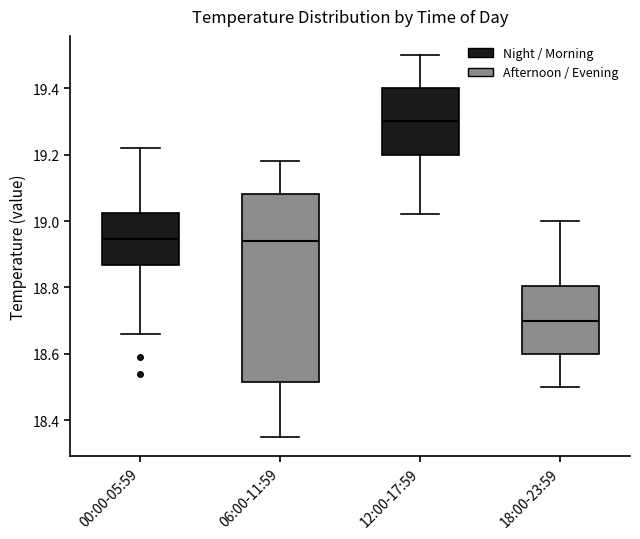

Reading left to right, transcribe this box plot: for each box, give where its median line is, the range the box spans, and where its two whiskers end, as read against the y-axis. The values are not printed on the chart, so give them approximately, as read against the axis.

00:00-05:59: median 18.94, box 18.86 to 19.02, whiskers 18.66 to 19.22
06:00-11:59: median 18.94, box 18.52 to 19.08, whiskers 18.36 to 19.18
12:00-17:59: median 19.30, box 19.20 to 19.40, whiskers 19.02 to 19.50
18:00-23:59: median 18.70, box 18.60 to 18.80, whiskers 18.50 to 19.00